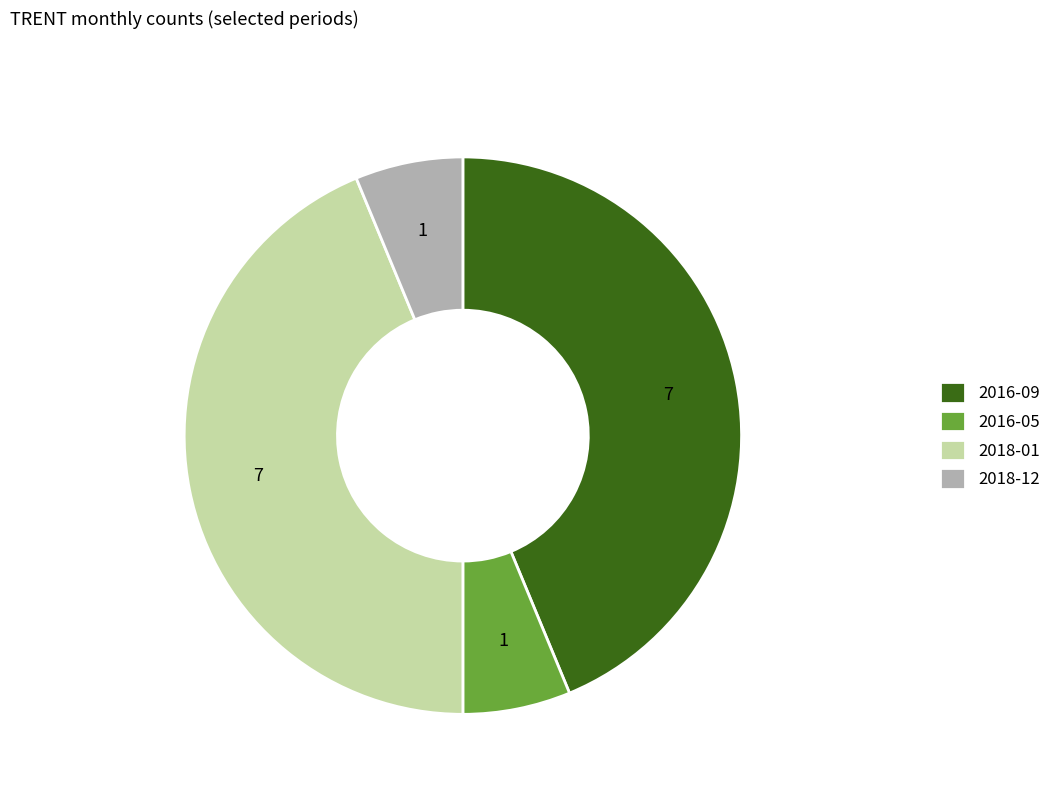

Approximately how many times larger is the value at 2016-09 compared to 2016-05?

7.0